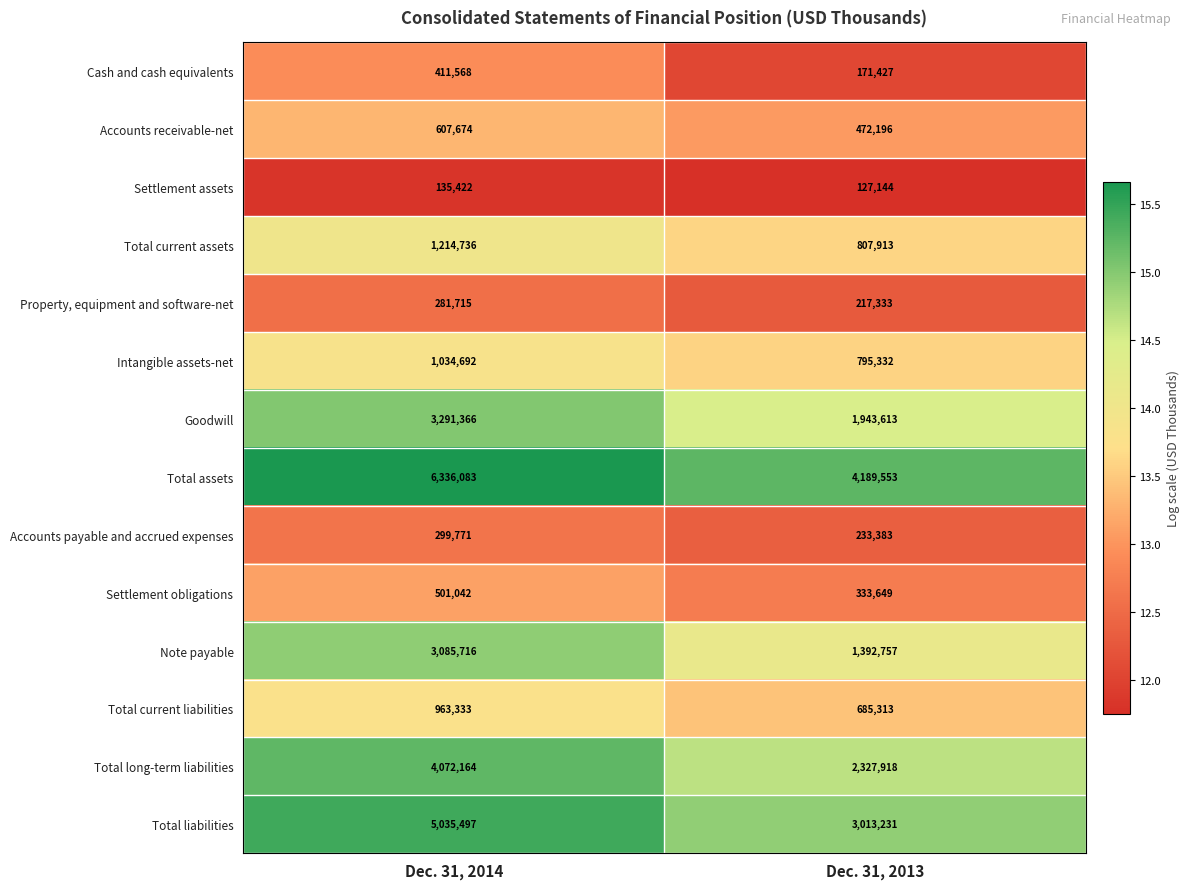

What is the total value across all series at Dec. 31, 2013?

16710762